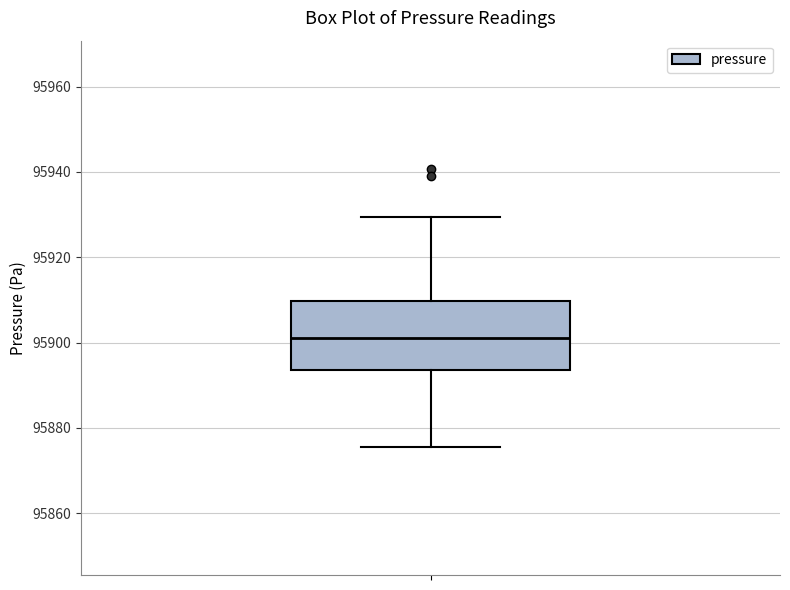

Where does the upper whisker of the box end on the y-axis? The values are not printed on the chart, so give them approximately, as read against the axis.

95930